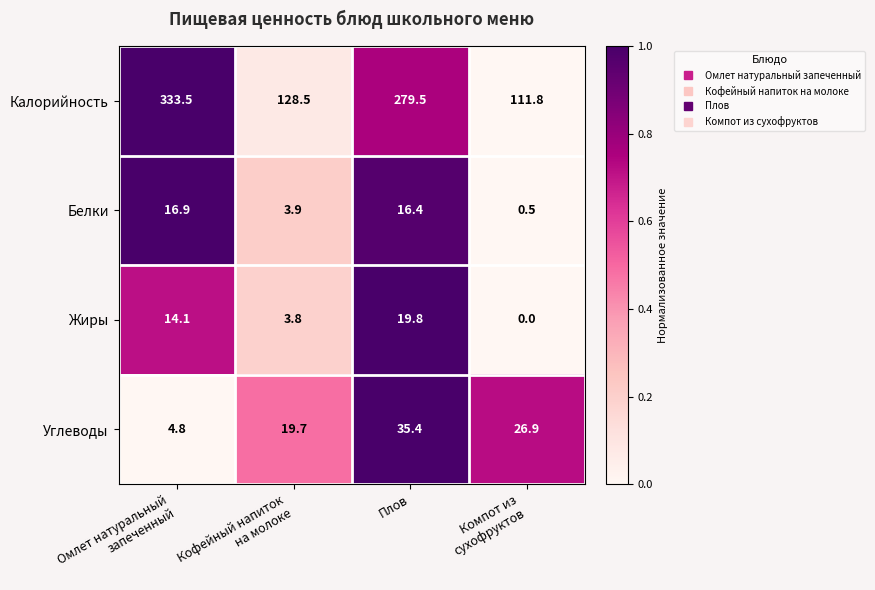

At which category does the chart reach its minimum across all series?

Компот из
сухофруктов